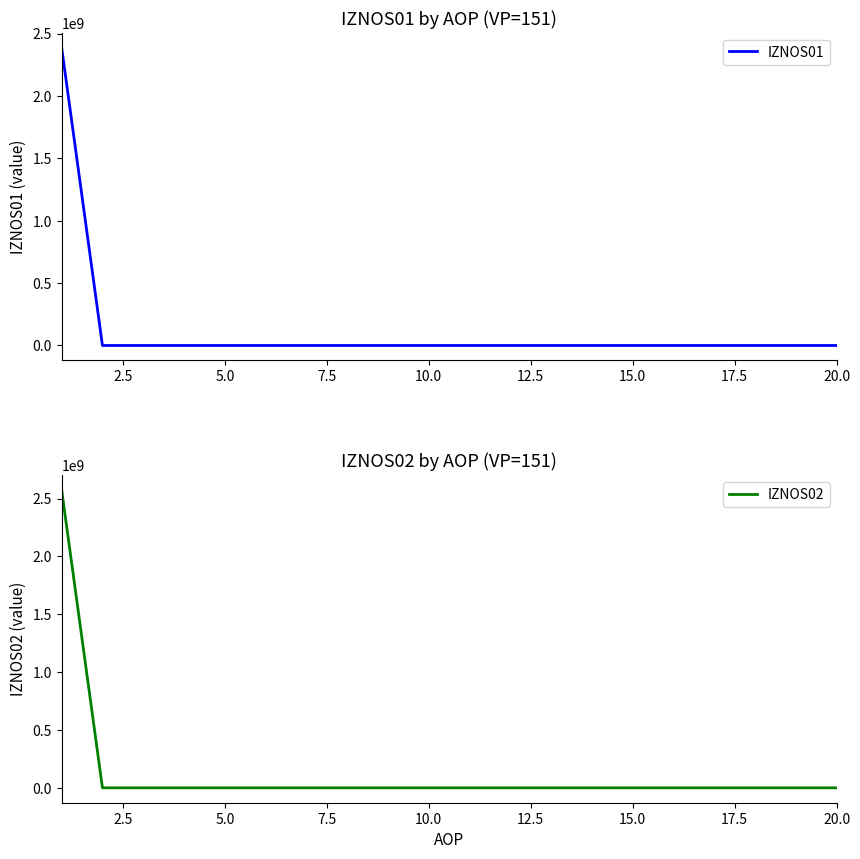

How many distinct data groups are displayed?

2